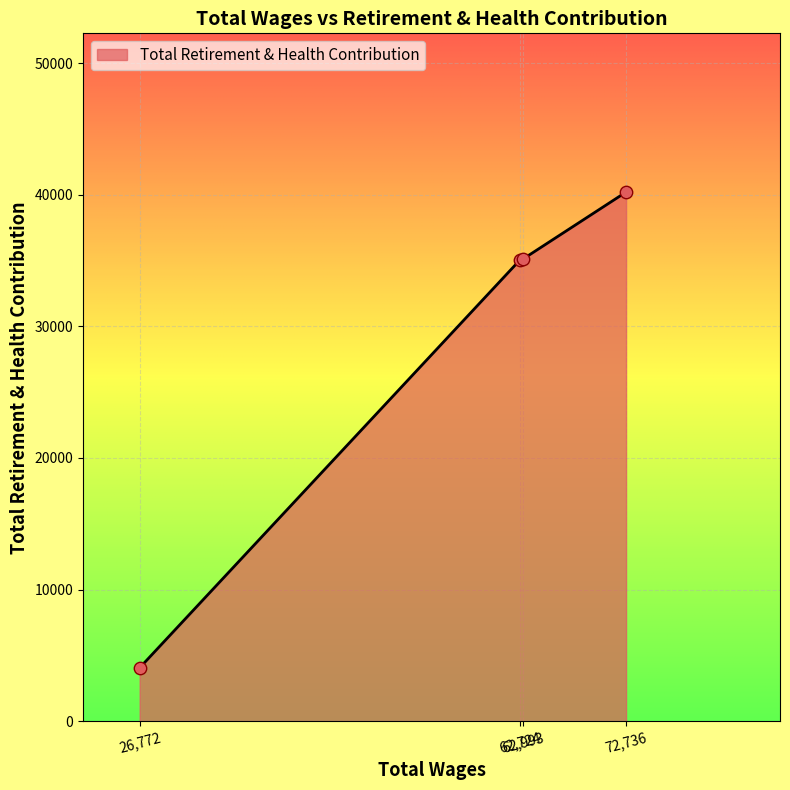

True or false: the data has more than 1 interior local peaks.

False